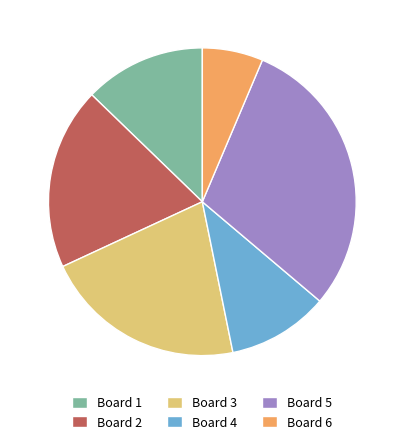

Is it true that Board 2 is 19% of the pie?

True